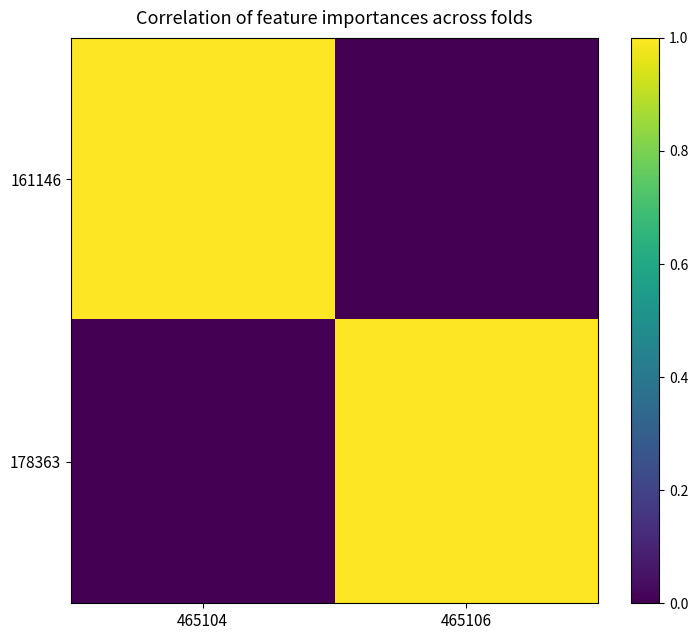

Which series has the largest range (max minus min)?

161146